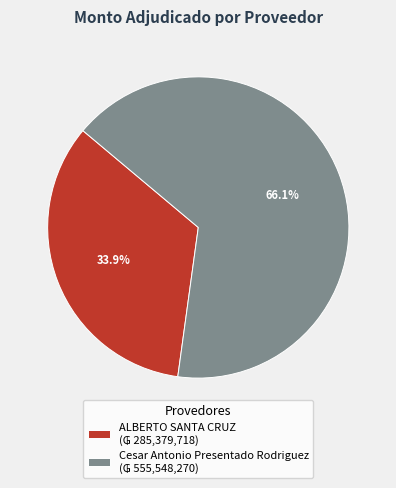

What is the total percentage of Cesar Antonio Presentado Rodriguez and ALBERTO SANTA CRUZ?

100.0%